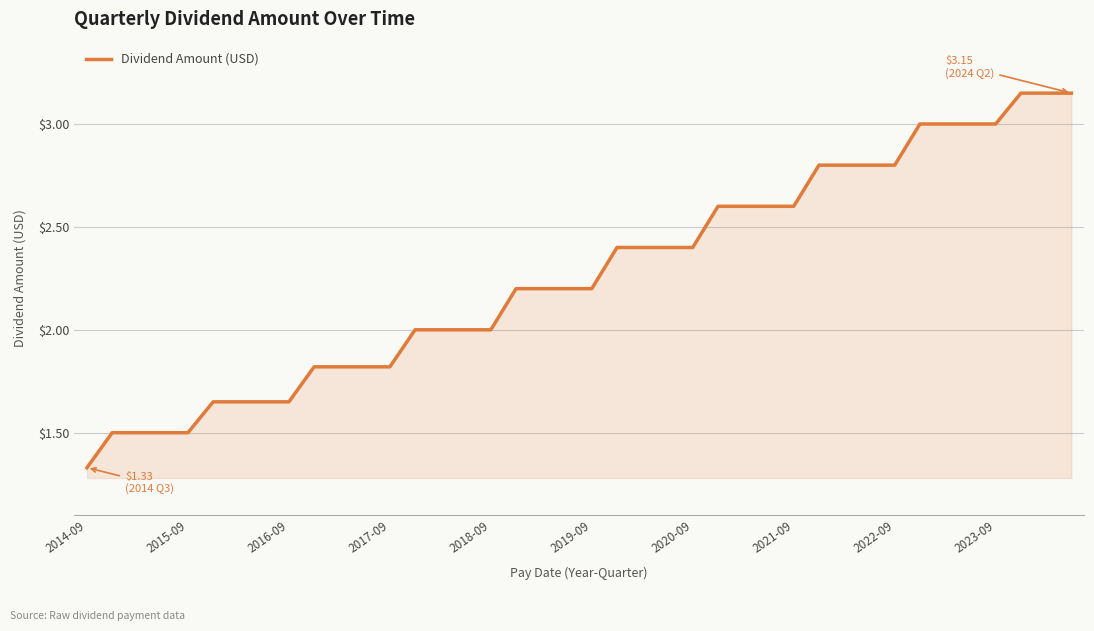

How many lines are shown in the chart?

1